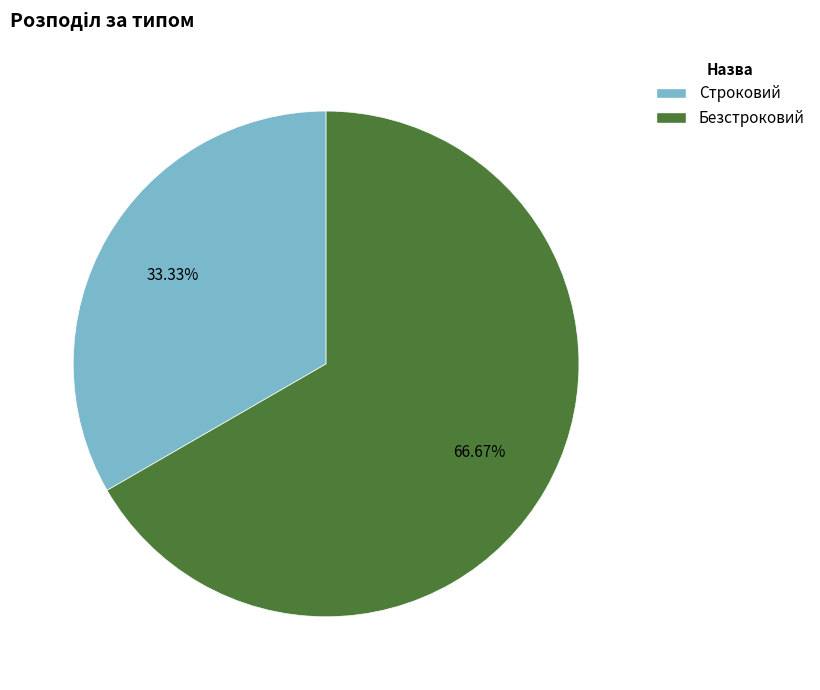

Count the number of slices in the pie.

2